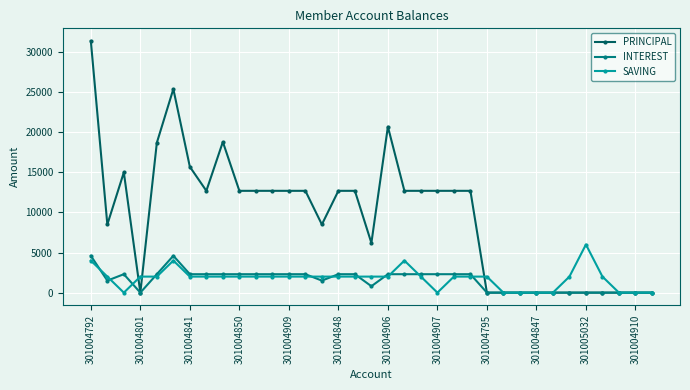

List the series in order of their peak value, highest first.

PRINCIPAL, SAVING, INTEREST